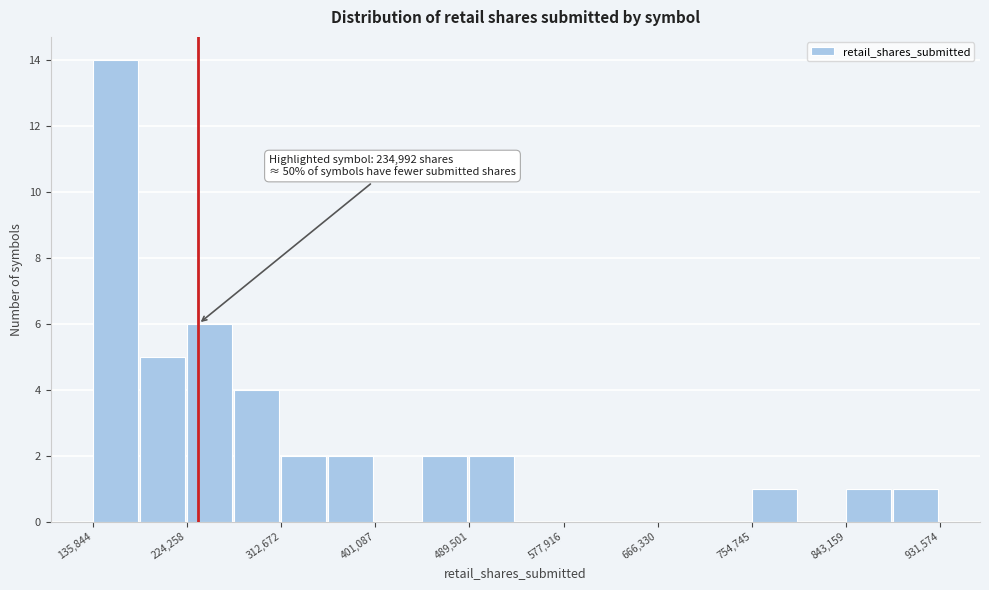

Which range on the x-axis has the tallest bar?

140000 to 180000